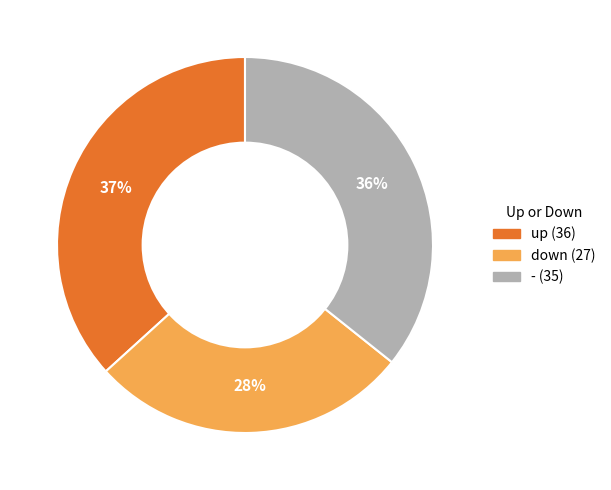

Which slice is the smallest?

down